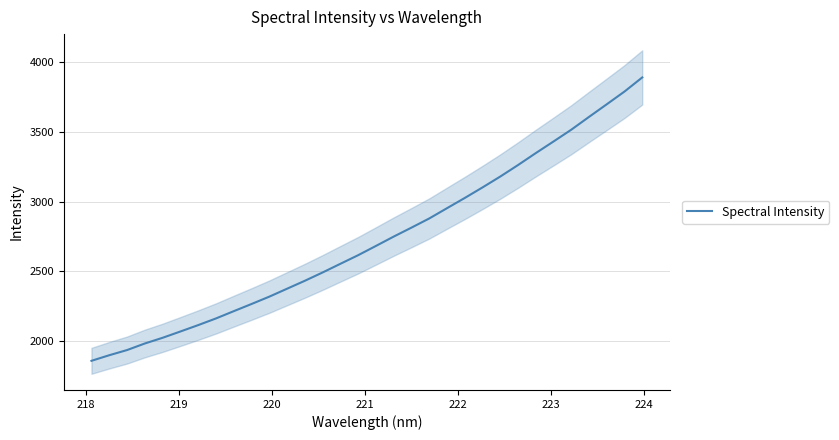

How many series are shown in this chart?

1